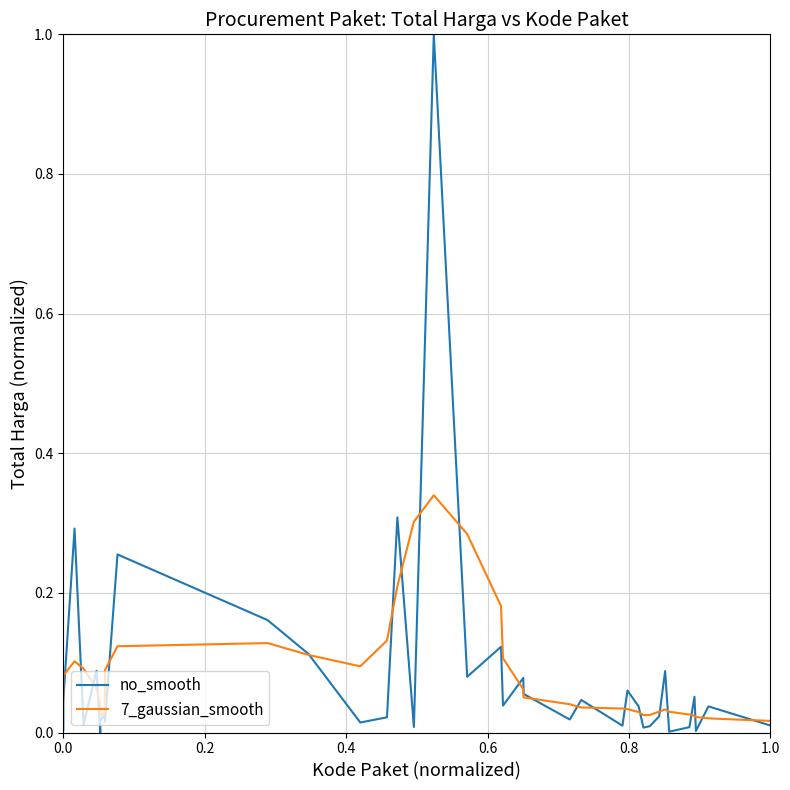

What is the greatest value displayed?

1.0